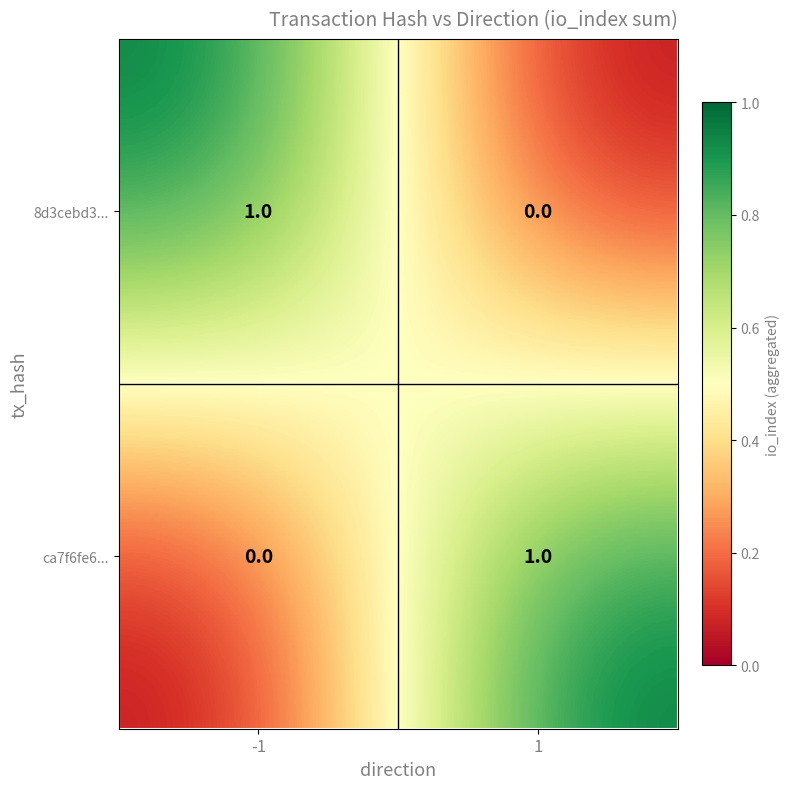

The value of ca7f6fe6... at -1 is 0. True or false?

True